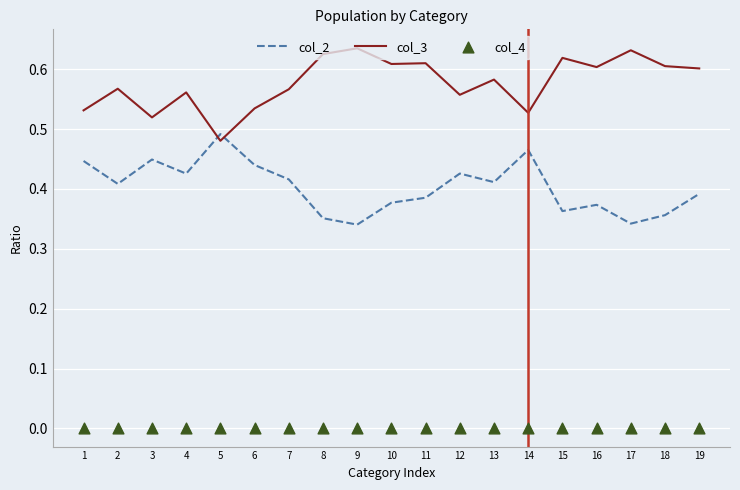

Is the value of col_4 at 7 greater than the value of col_2 at 7?

No